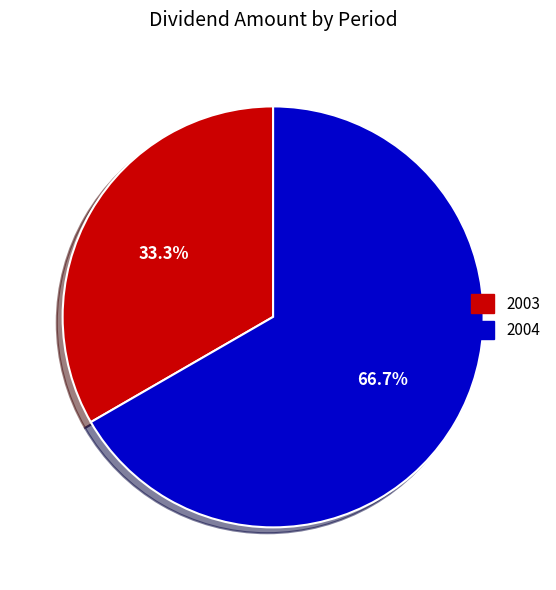

What is the largest slice in the pie chart?

2004